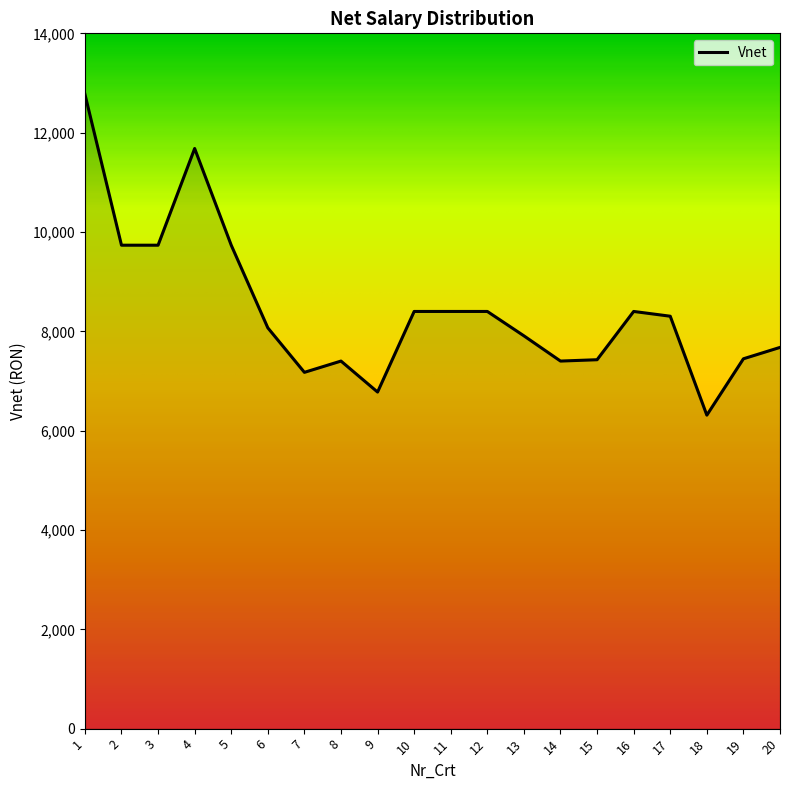

How many lines are shown in the chart?

1